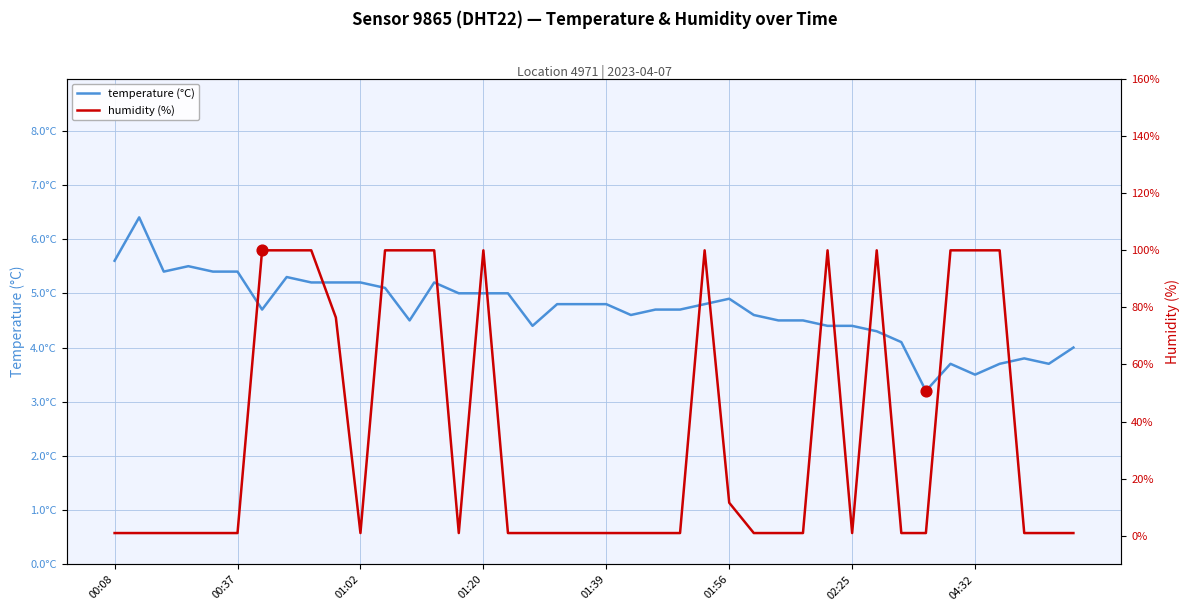

Which series reaches the maximum Y coordinate?

humidity